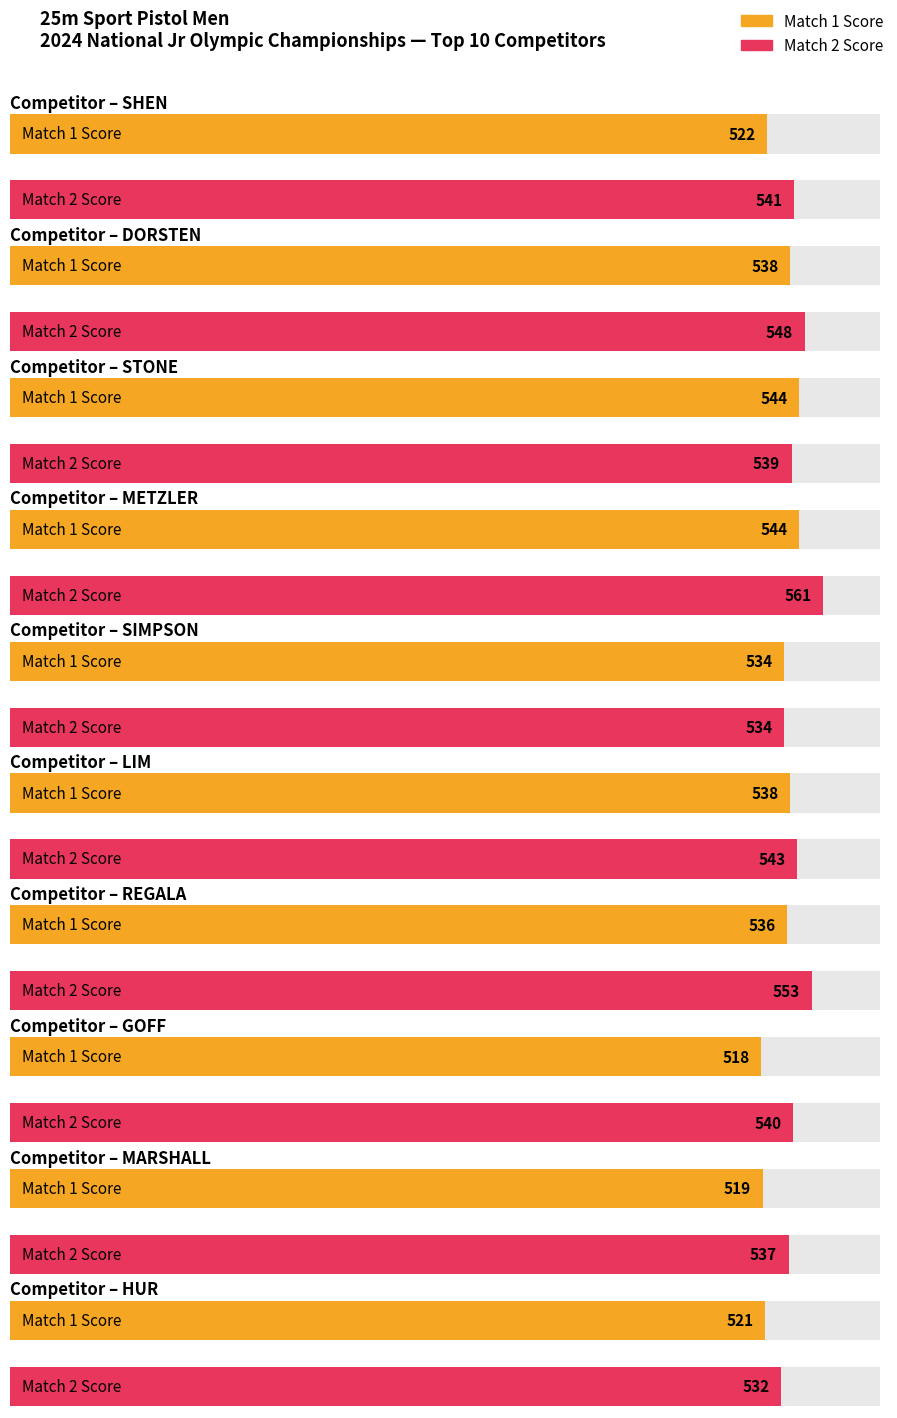

Which category has the lowest value across all series?

GOFF